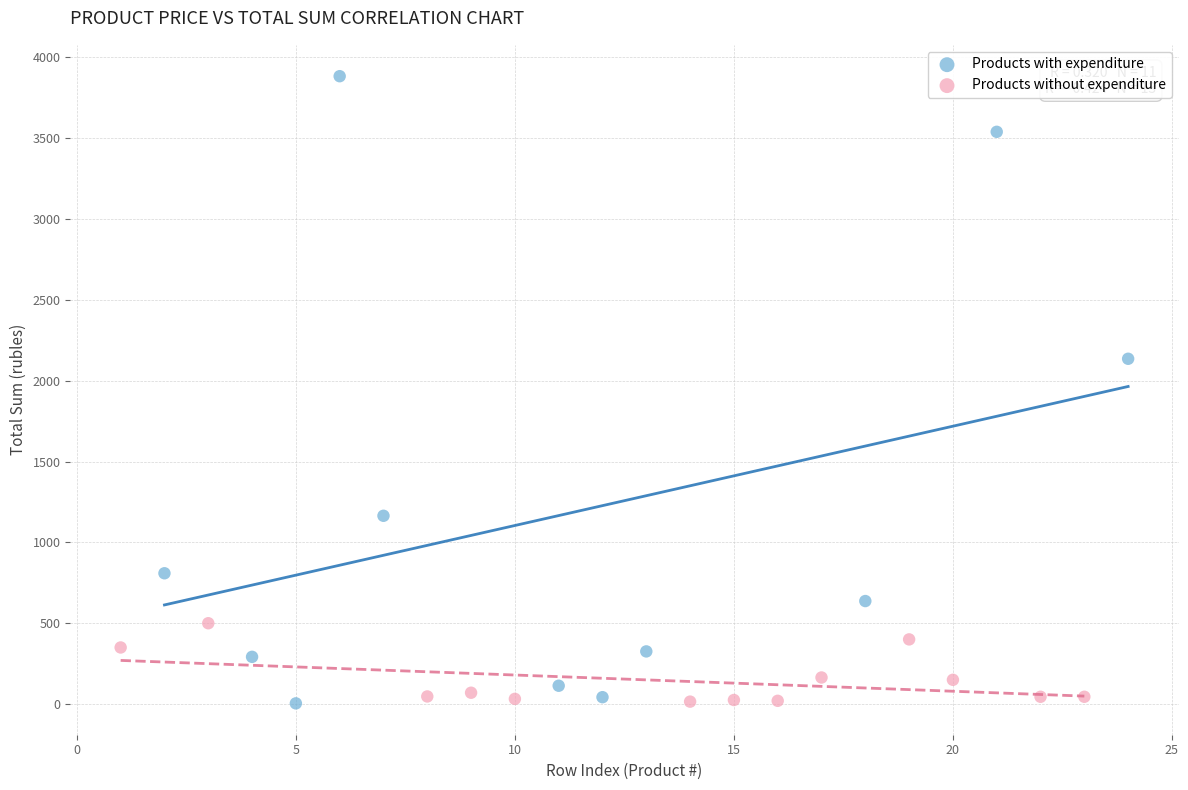

Which series has the widest spread of Y values?

Products with expenditure